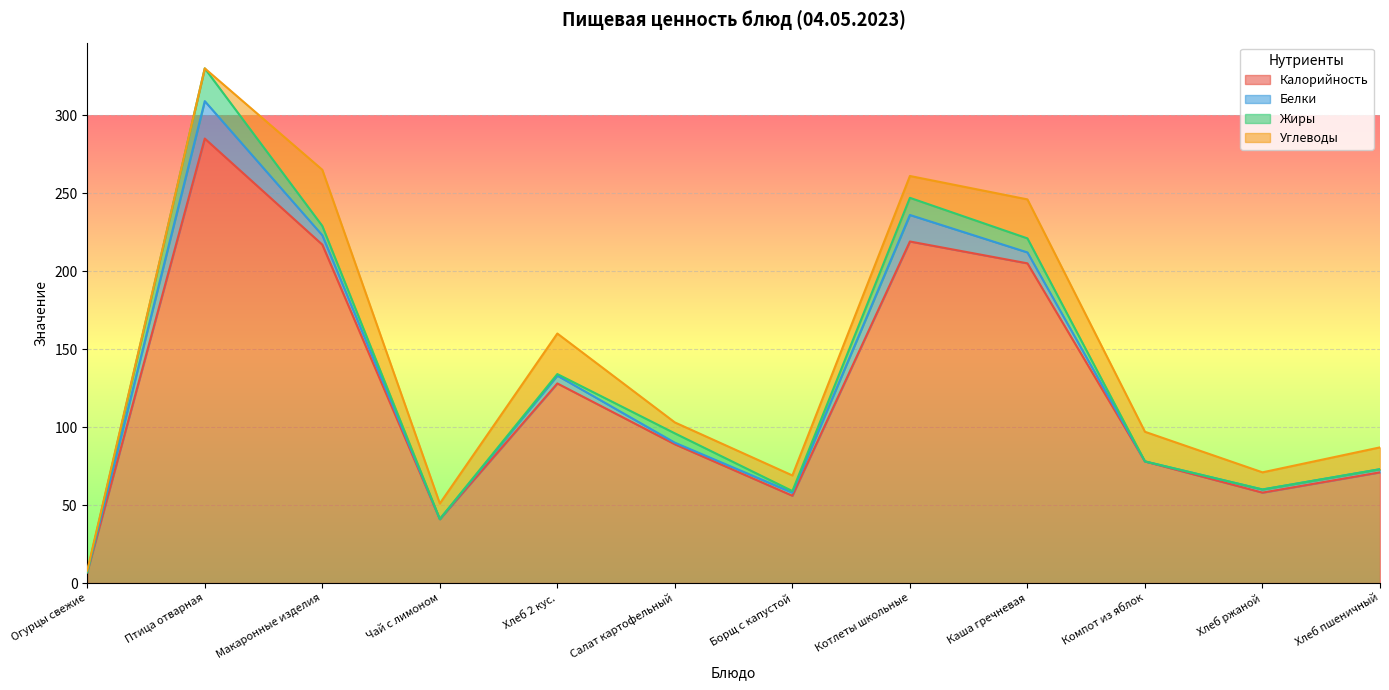

What is the sum of the Жиры values at Чай с лимоном and Котлеты школьные?

11